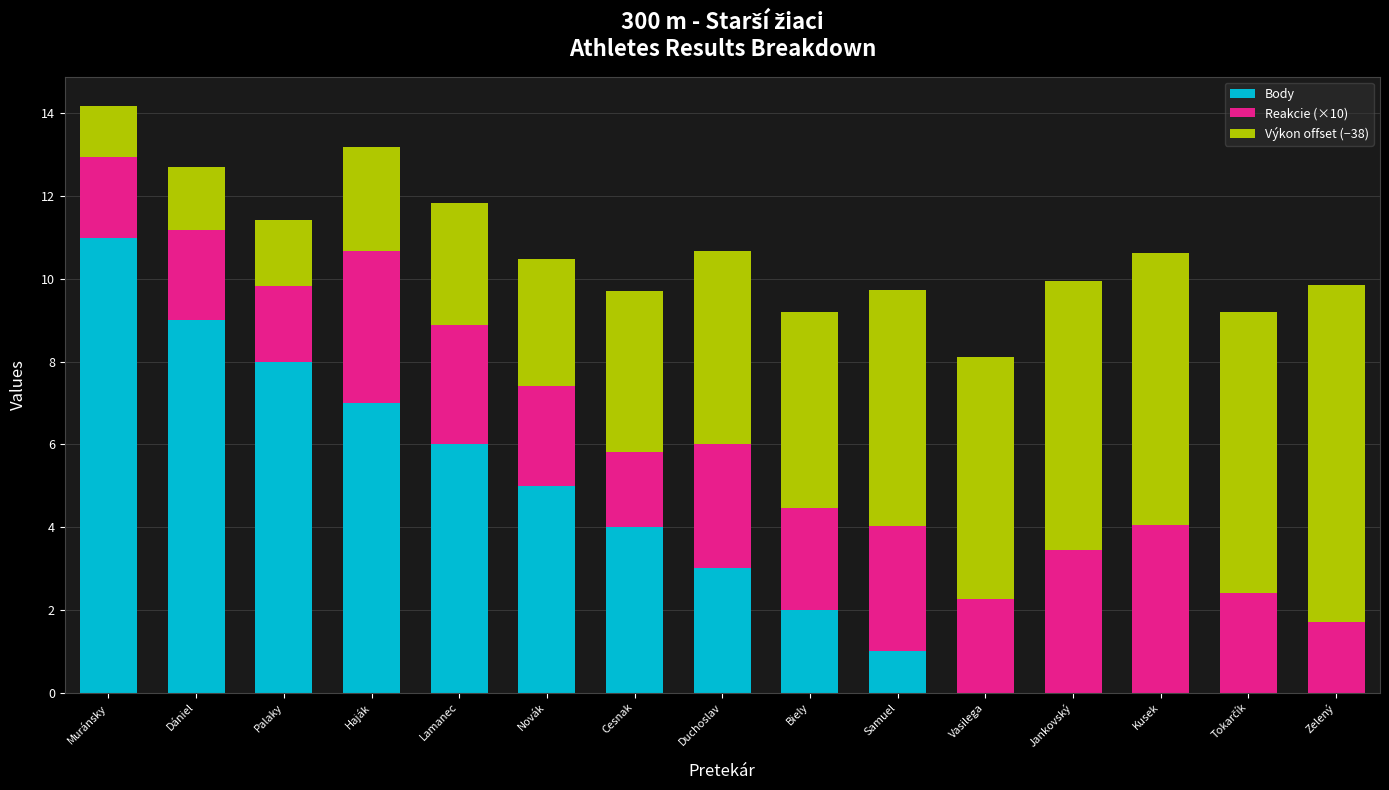

What is the highest value of the Body series?

11.0